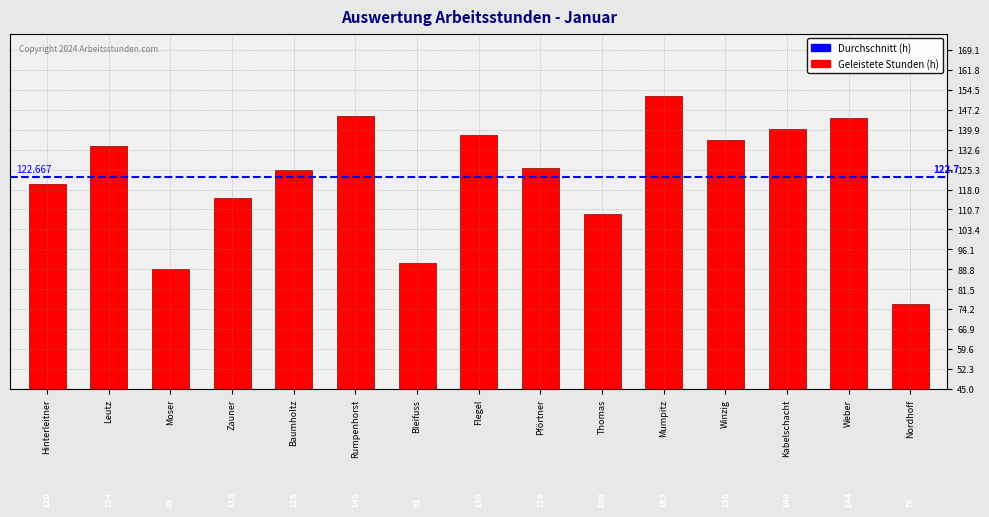

The chart shows a value of 120 at Hinterleitner. True or false?

True